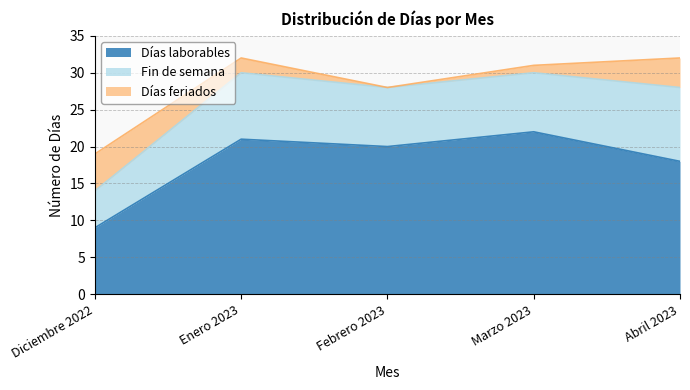

How many data points in Días feriados are less than 2?

2